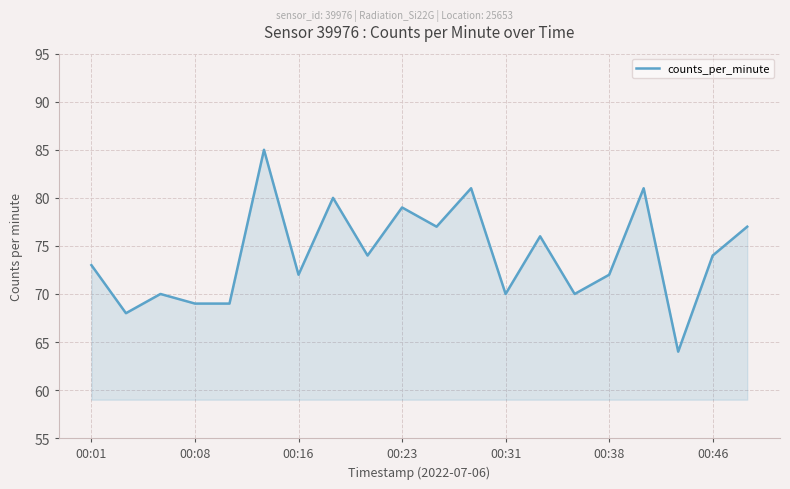

How many lines are shown in the chart?

1